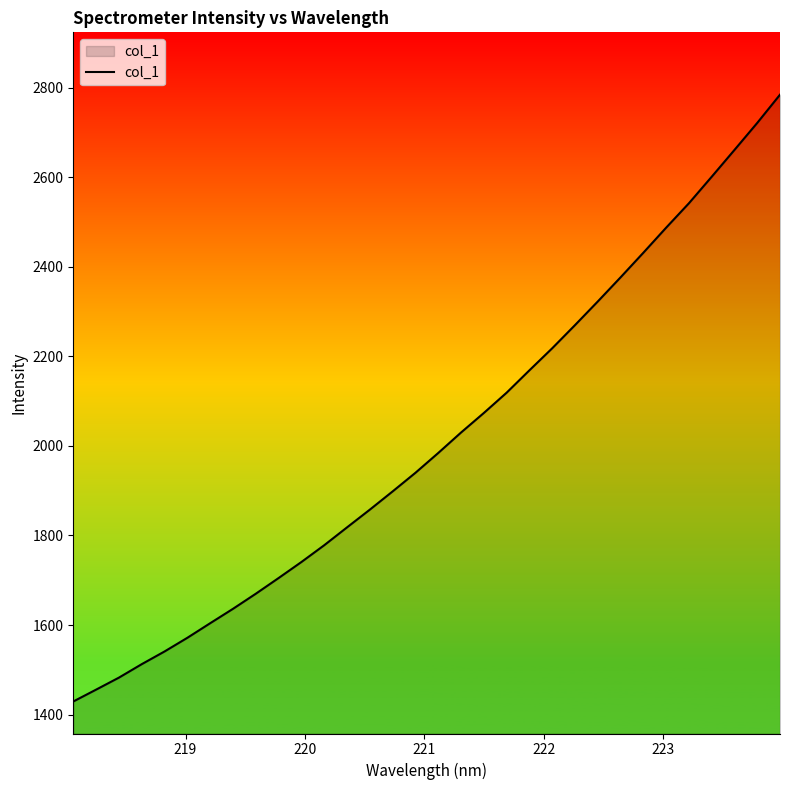

What is the greatest value displayed?

2784.2